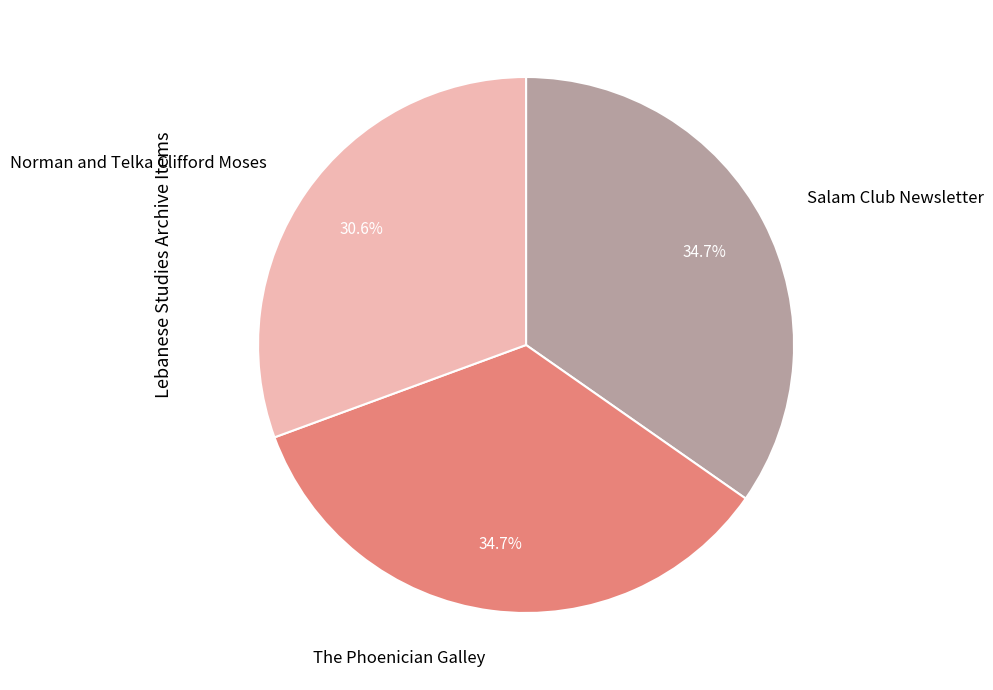

To the nearest percent, what is the difference between the Norman and Telka Clifford Moses and Salam Club Newsletter slice percentages?

4%